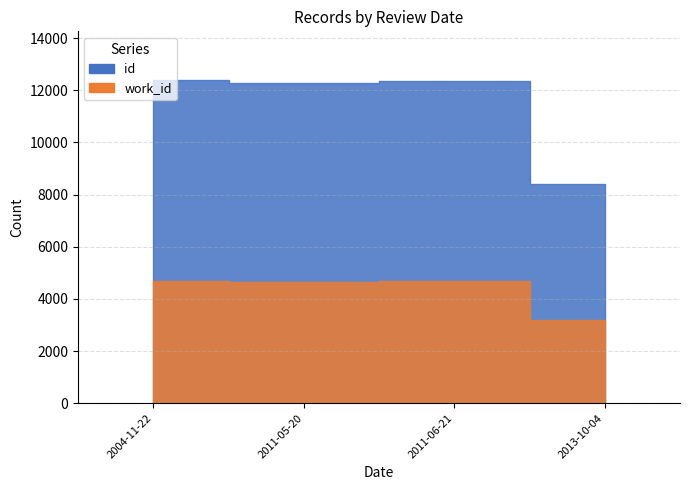

In work_id, how many points are lower than both neighbors (excluding endpoints)?

1